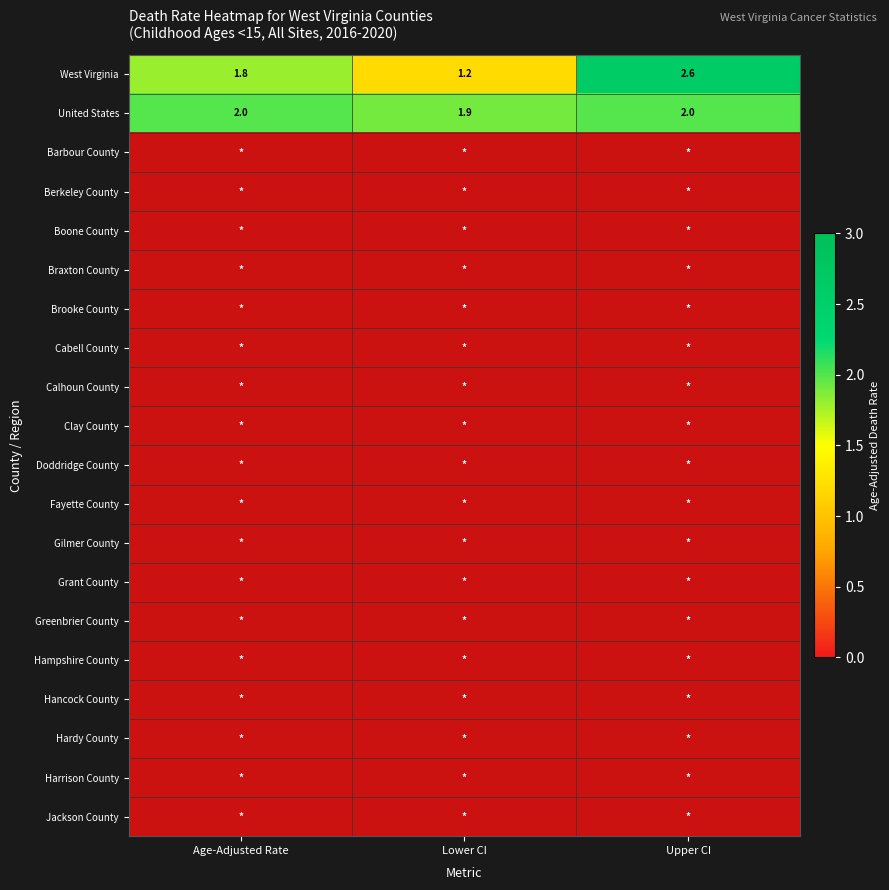

The West Virginia series shows 2.7 at Age-Adjusted Rate. True or false?

False